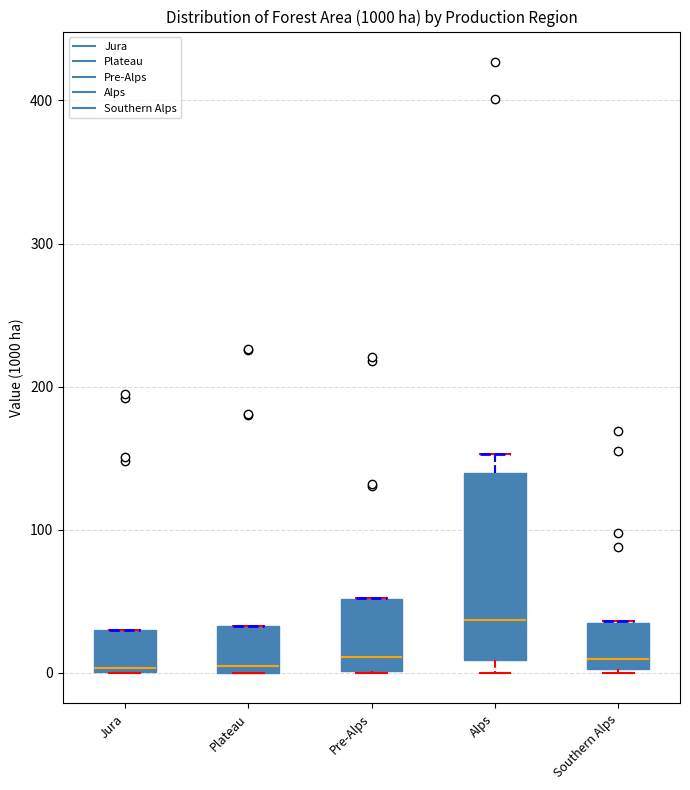

Where does the median line of the box for Southern Alps sit on the y-axis? The values are not printed on the chart, so give them approximately, as read against the axis.

10